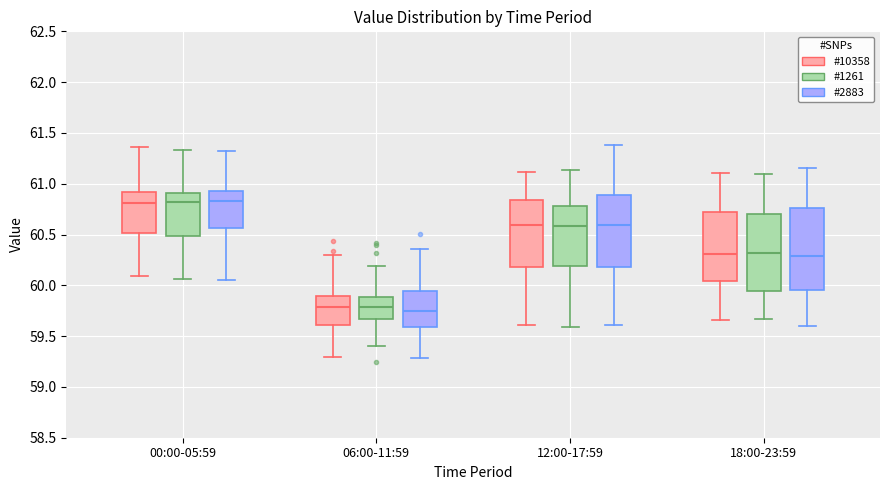

Reading left to right, read every box against the y-axis: the position of its median line, the range the box covers, and the ends of its whiskers. The values are not printed on the chart, so give them approximately, as read against the axis.

00:00-05:59 (#10358): median 60.80, box 60.50 to 60.90, whiskers 60.10 to 61.35
00:00-05:59 (#1261): median 60.80, box 60.50 to 60.90, whiskers 60.05 to 61.35
00:00-05:59 (#2883): median 60.85, box 60.55 to 60.95, whiskers 60.05 to 61.30
06:00-11:59 (#10358): median 59.80, box 59.60 to 59.90, whiskers 59.30 to 60.30
06:00-11:59 (#1261): median 59.80, box 59.65 to 59.90, whiskers 59.40 to 60.20
06:00-11:59 (#2883): median 59.75, box 59.60 to 59.95, whiskers 59.30 to 60.35
12:00-17:59 (#10358): median 60.60, box 60.20 to 60.85, whiskers 59.60 to 61.10
12:00-17:59 (#1261): median 60.60, box 60.20 to 60.80, whiskers 59.60 to 61.15
12:00-17:59 (#2883): median 60.60, box 60.20 to 60.90, whiskers 59.60 to 61.40
18:00-23:59 (#10358): median 60.30, box 60.05 to 60.75, whiskers 59.65 to 61.10
18:00-23:59 (#1261): median 60.30, box 59.95 to 60.70, whiskers 59.65 to 61.10
18:00-23:59 (#2883): median 60.30, box 59.95 to 60.75, whiskers 59.60 to 61.15